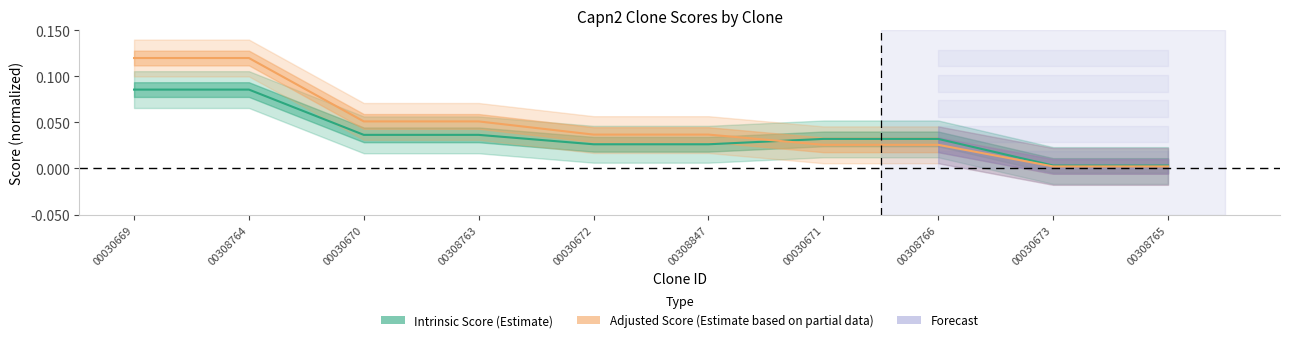

Is the value of Intrinsic Score (Estimate) at 00030669 greater than the value of Adjusted Score (Estimate based on partial data) at 00308847?

Yes